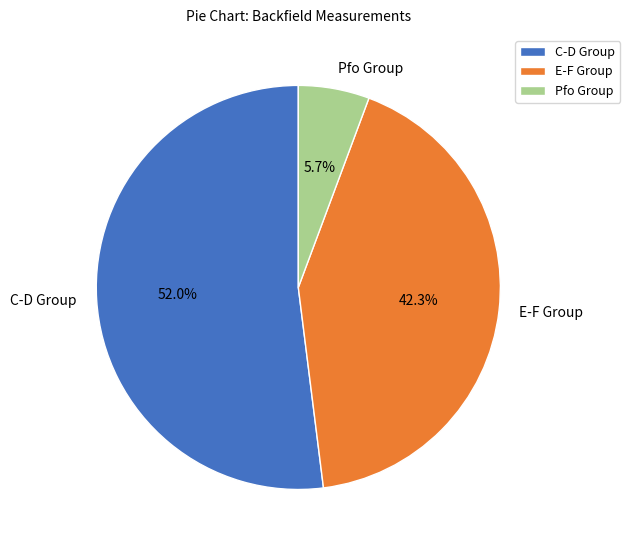

Is E-F Group the majority of the pie?

No